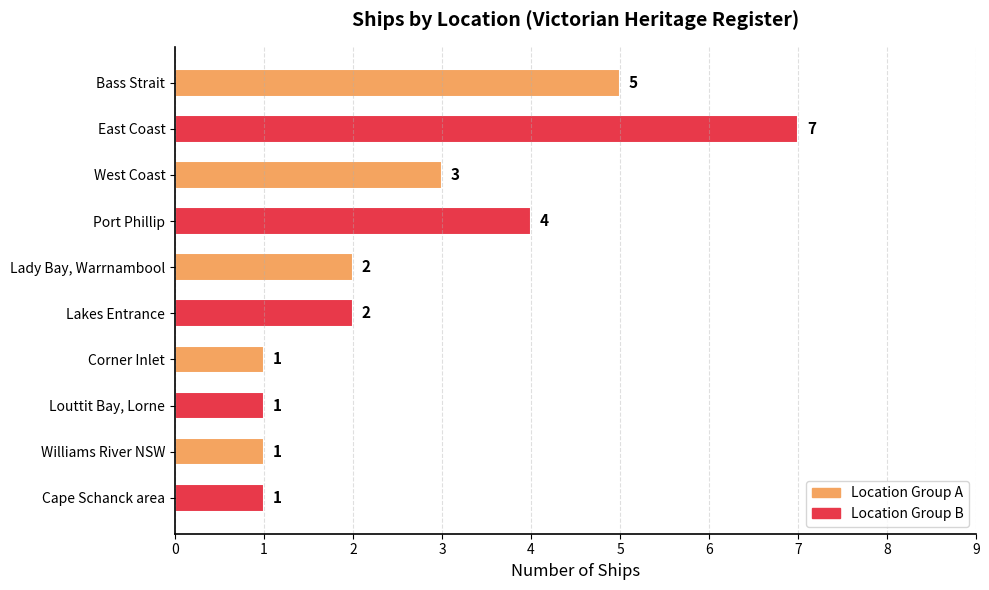

Count the values in the range 1 to 4.

8